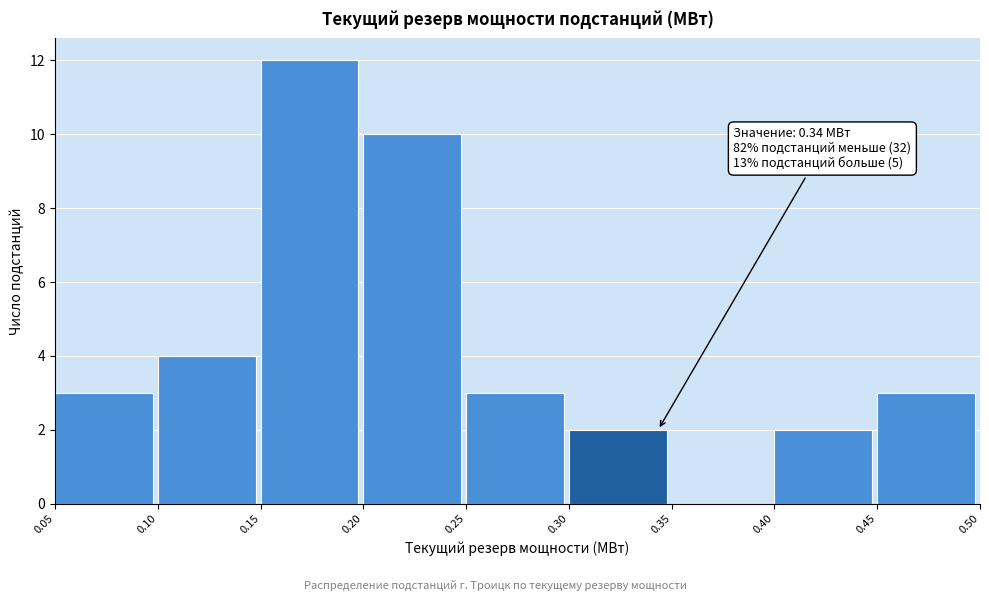

Over which range of the x-axis is the bar tallest?

0.15 to 0.20